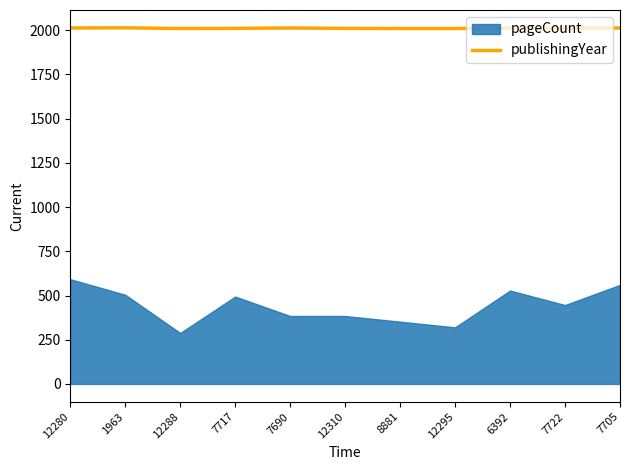

How many values are between 2010 and 2013?

10